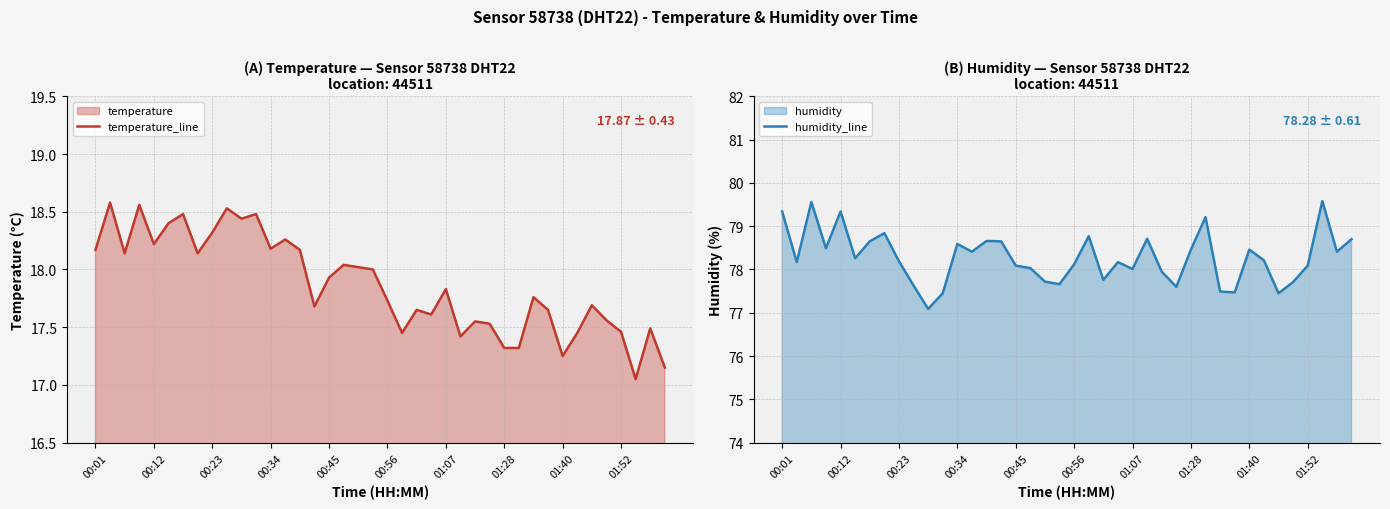

True or false: humidity_line has more than 2 interior local peaks.

True